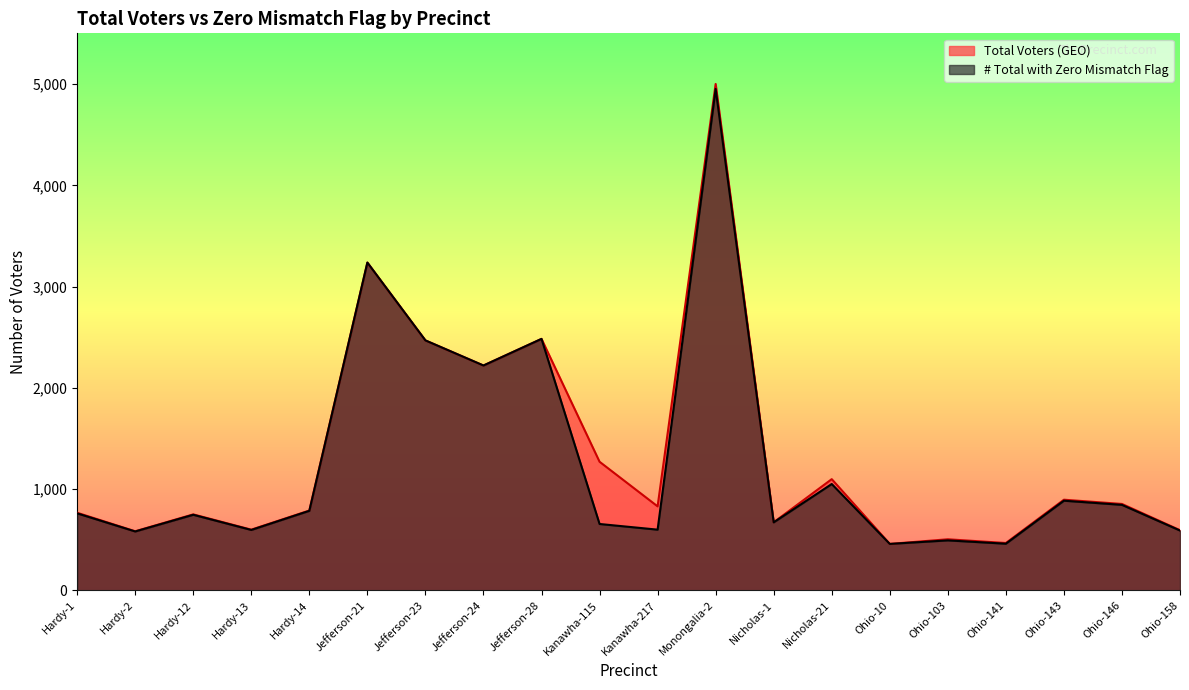

The # Total with Zero Mismatch Flag series shows 1340 at Hardy-12. True or false?

False